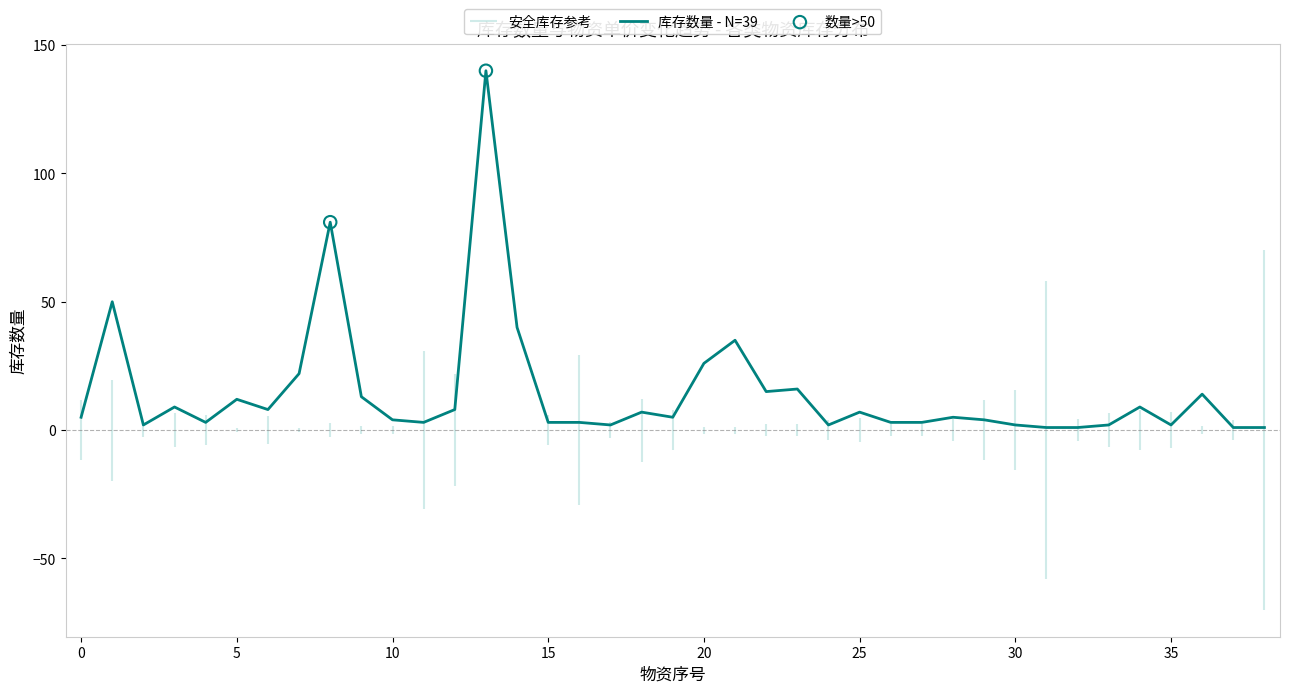

Which has a higher value, 立式水表(1) or 矿棉板?

立式水表(1)